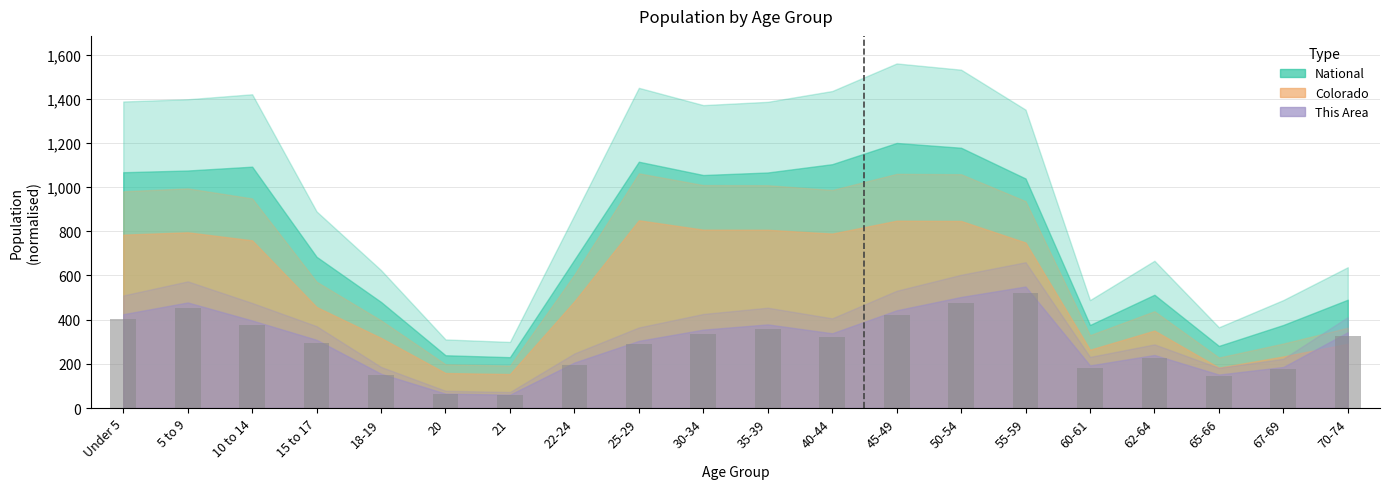

What is the label of the 11th bar from the right?

30-34